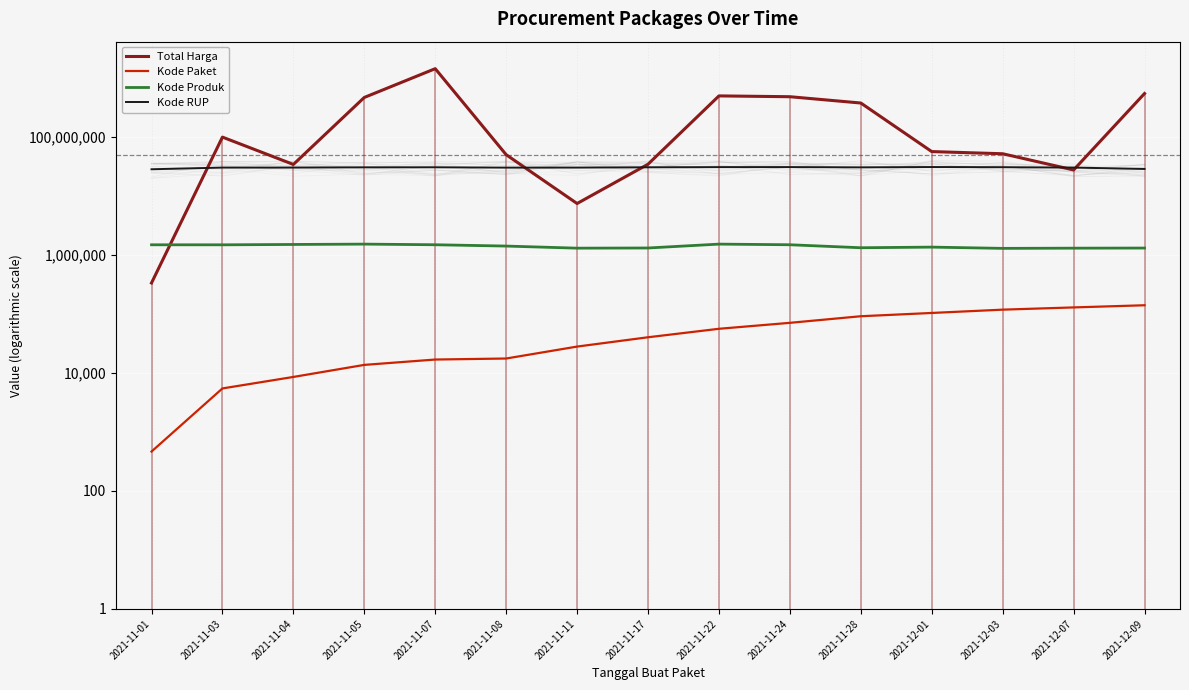

True or false: Kode Produk and Kode RUP cross at least once.

False